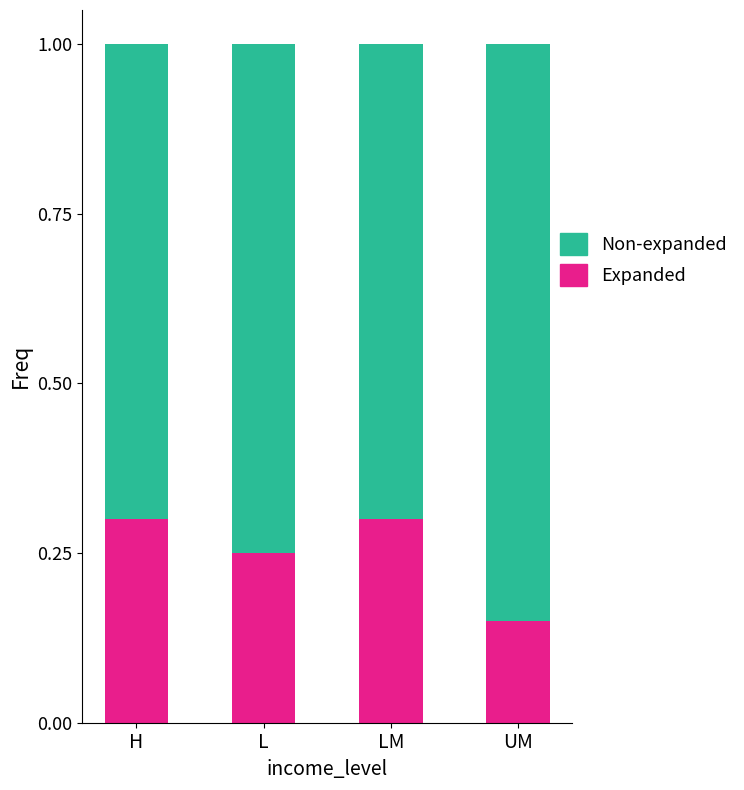

What is the total value across all series at LM?

1.0